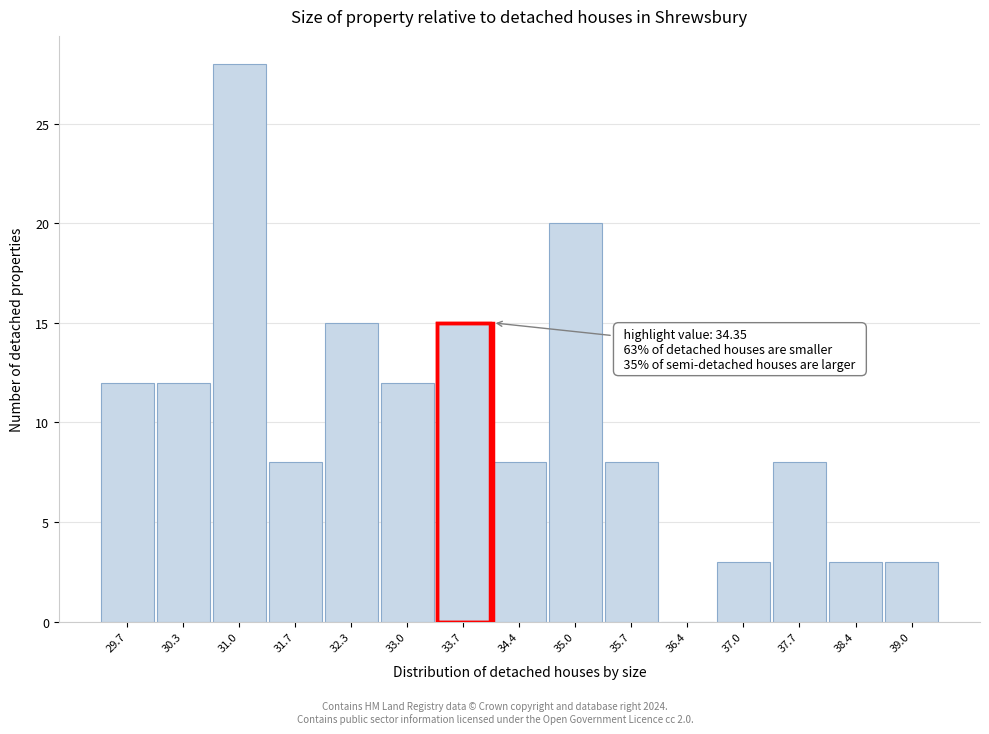

Reading left to right, extract all data points from this chart.

29.7=12	30.3=12	31.0=28	31.7=8	32.3=15	33.0=12	33.7=15	34.4=8	35.0=20	35.7=8	36.4=0	37.0=3	37.7=8	38.4=3	39.0=3